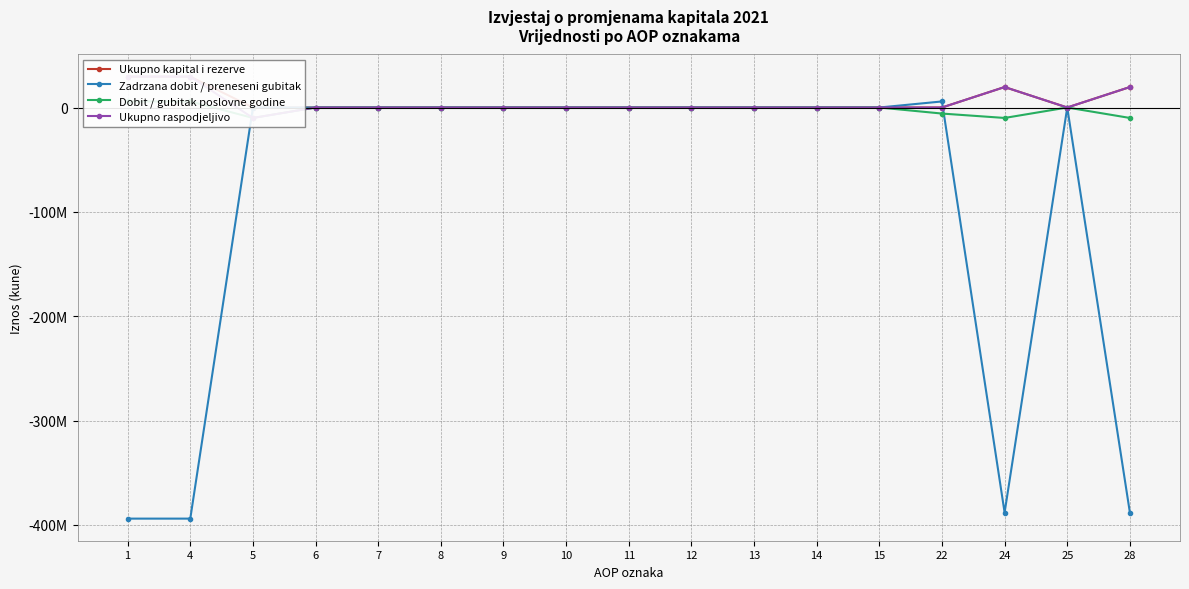

True or false: Ukupno raspodjeljivo and Dobit / gubitak poslovne godine cross at least once.

False